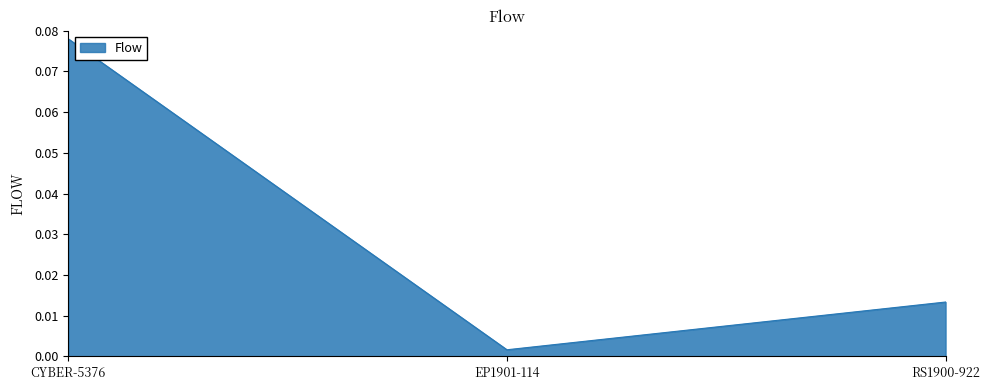

The value at CYBER-5376 is 0.0. True or false?

False